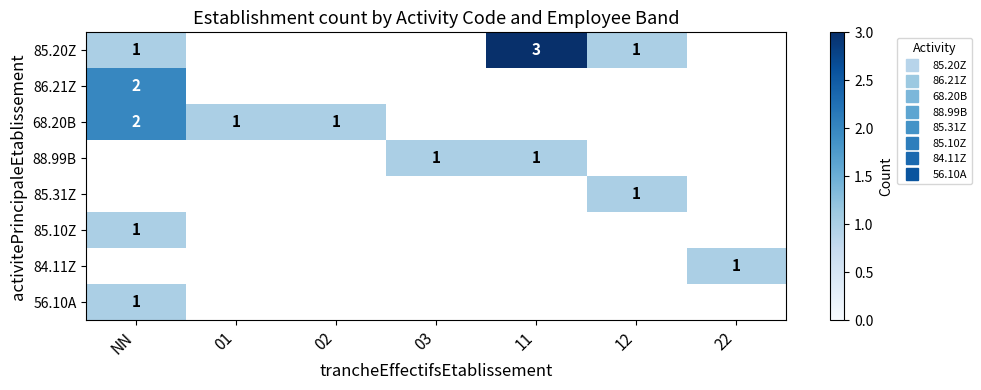

Which has a higher value, 03 or 01?

01